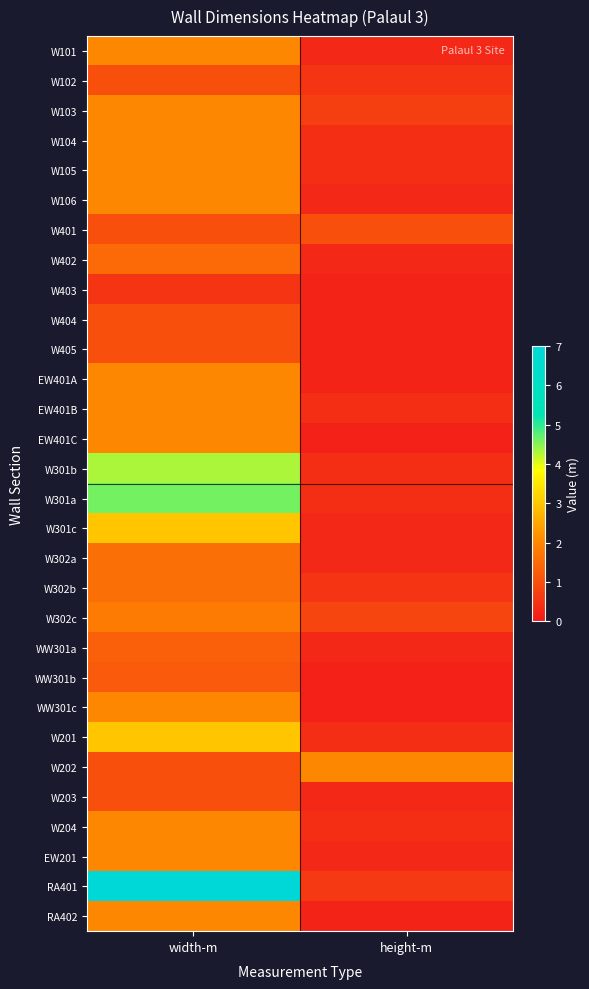

Rank the series at height-m from lowest to highest value.

EW401C, WW301b, WW301c, W403, W404, W405, EW401A, RA402, W101, W106, W402, W301c, W302a, WW301a, W203, EW201, W104, W105, EW401B, W301b, W301a, W201, W204, W102, W302b, RA401, W103, W302c, W401, W202